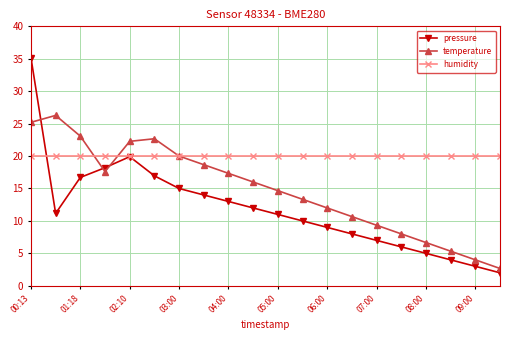

In pressure, how many points are higher than both neighbors (excluding endpoints)?

1